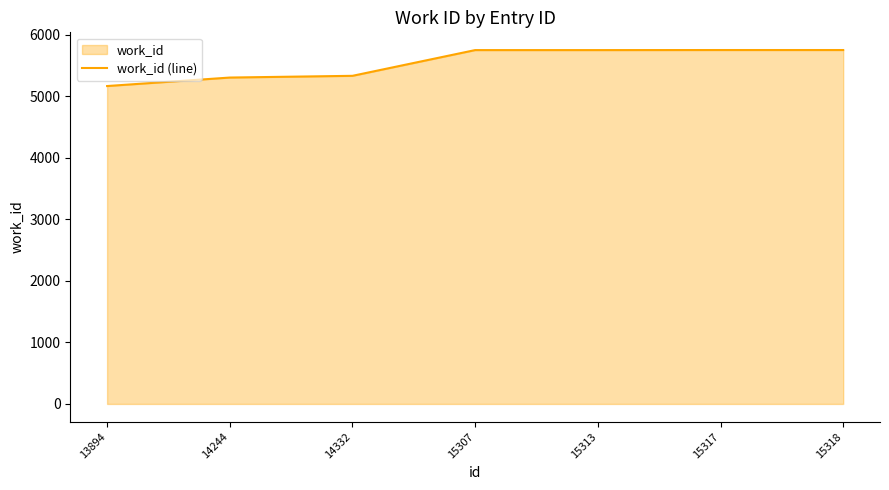

The chart shows a value of 5302 at 14244. True or false?

True